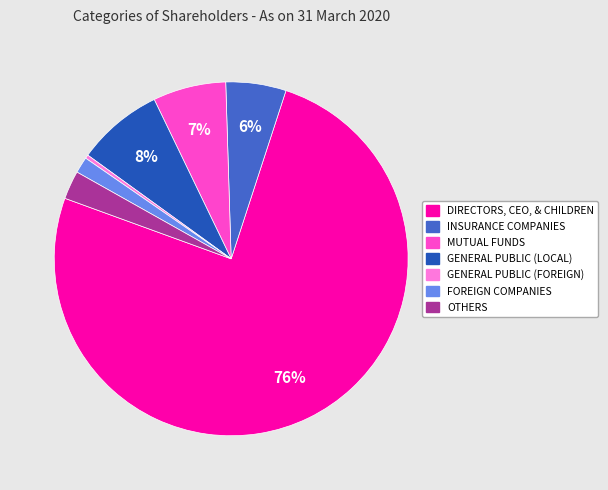

To the nearest percent, what percentage of the pie is GENERAL PUBLIC (LOCAL)?

8%